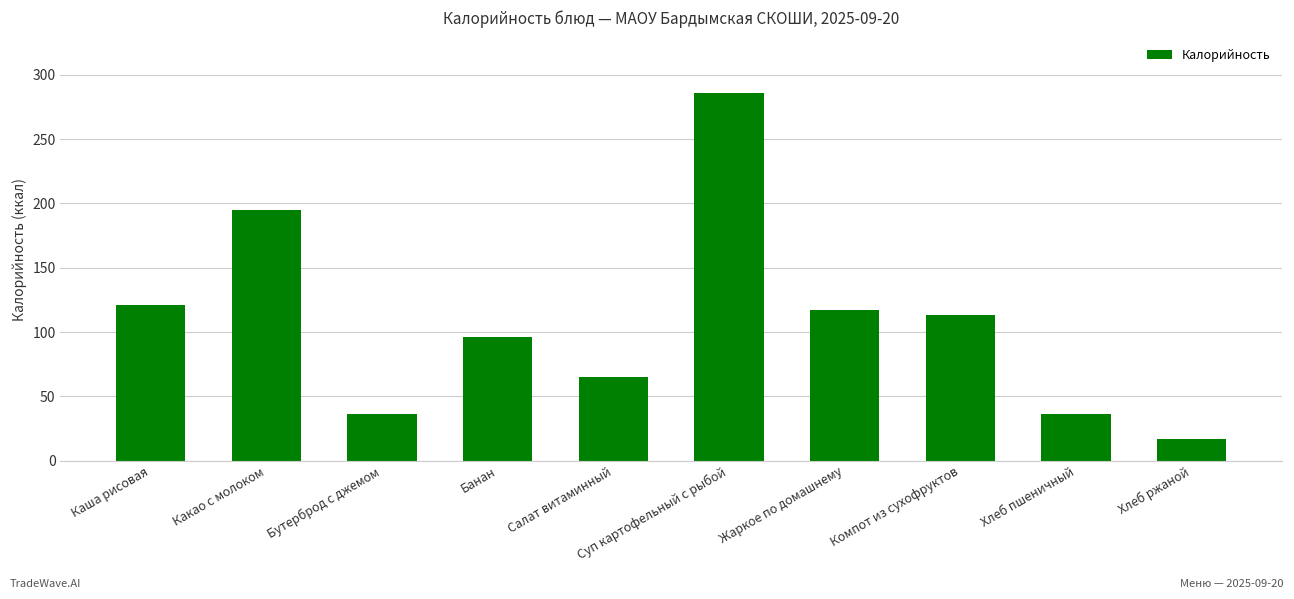

What is the minimum value shown in the chart?

17